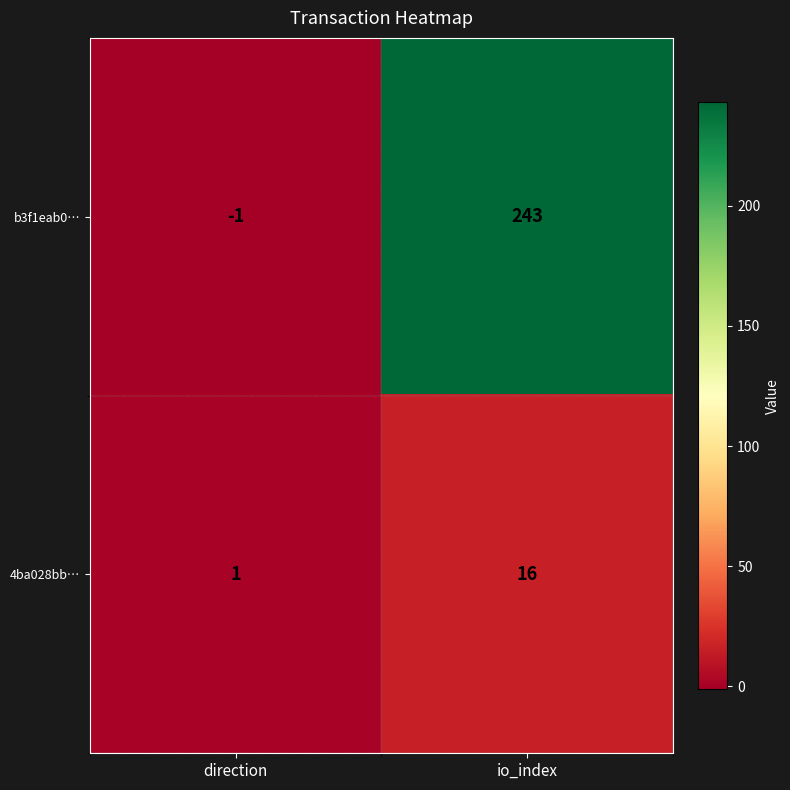

Reading left to right, transcribe all the data shown in this chart.

b3f1eab0…: -1	243
4ba028bb…: 1	16